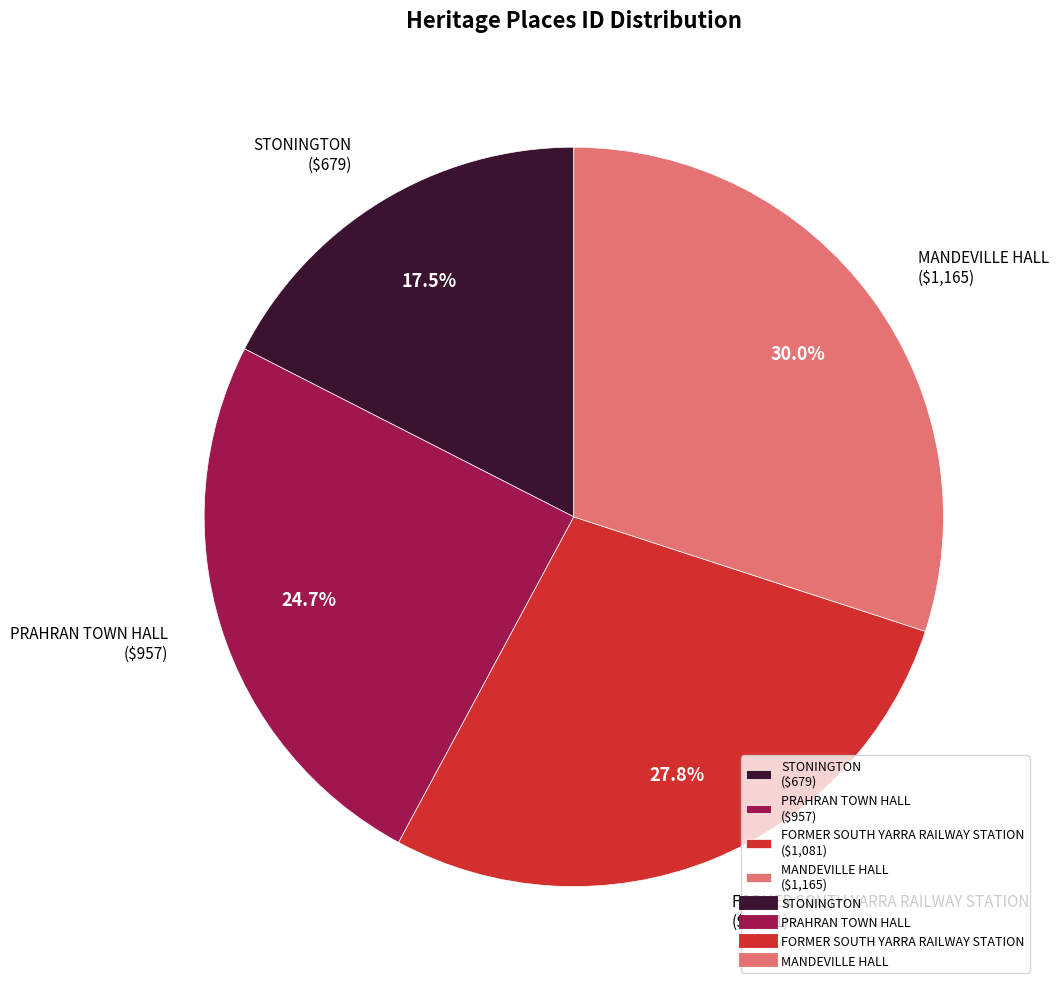

The FORMER SOUTH YARRA RAILWAY STATION slice represents 28% of the pie. True or false?

True